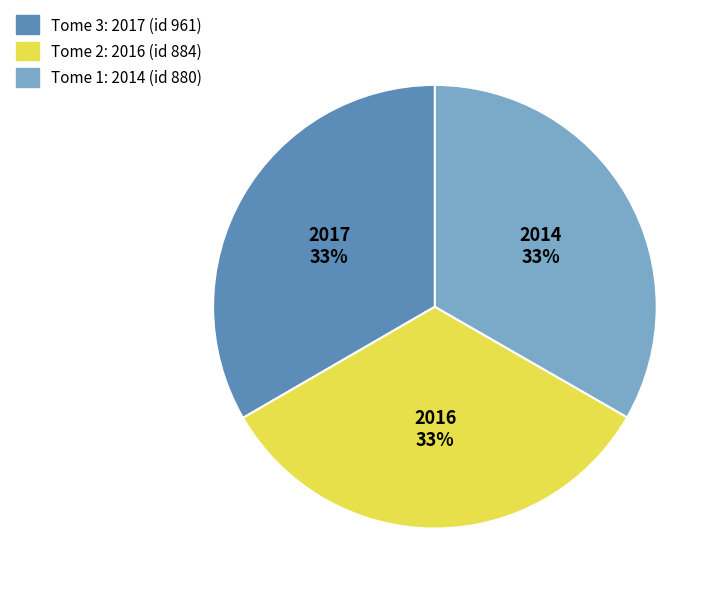

Does any single category account for the majority?

No